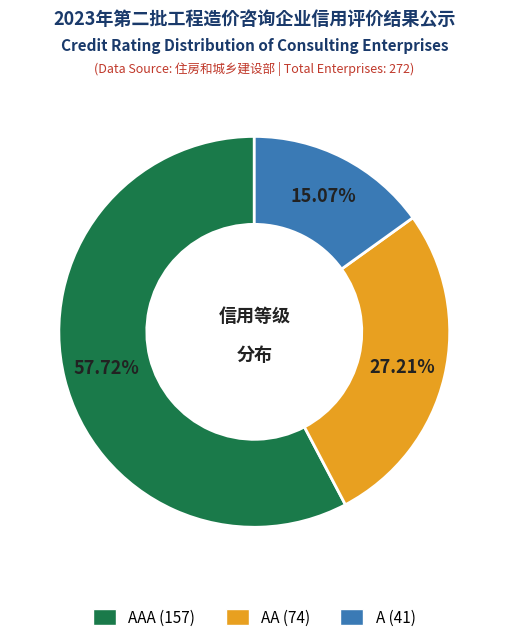

Is there a majority slice in this chart?

Yes